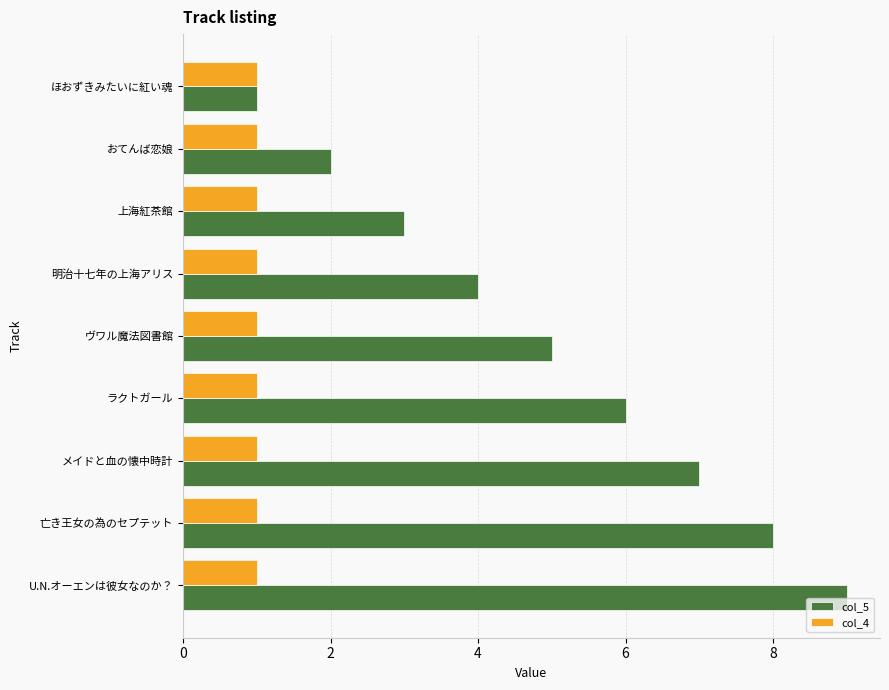

The col_5 series shows 1 at ほおずきみたいに紅い魂. True or false?

True